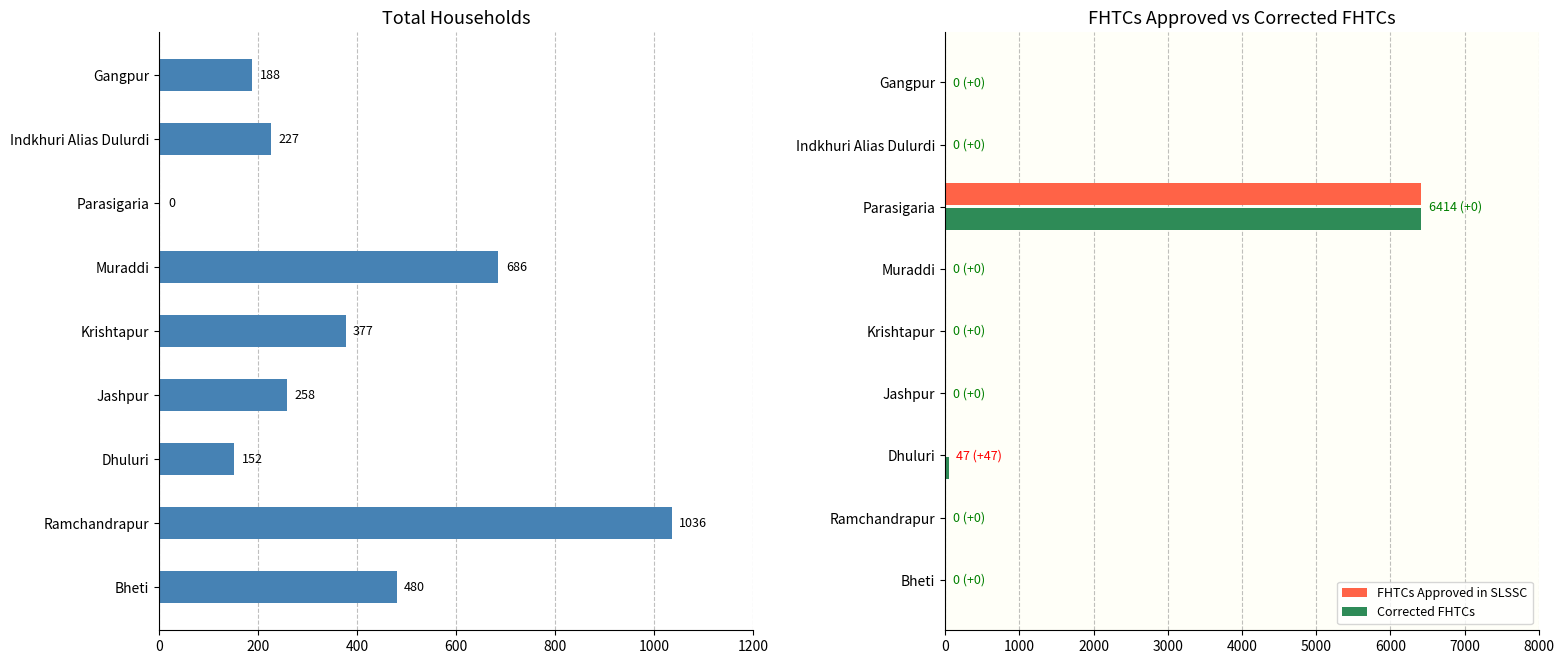

The FHTCs Approved in SLSSC series shows -4137 at Gangpur. True or false?

False